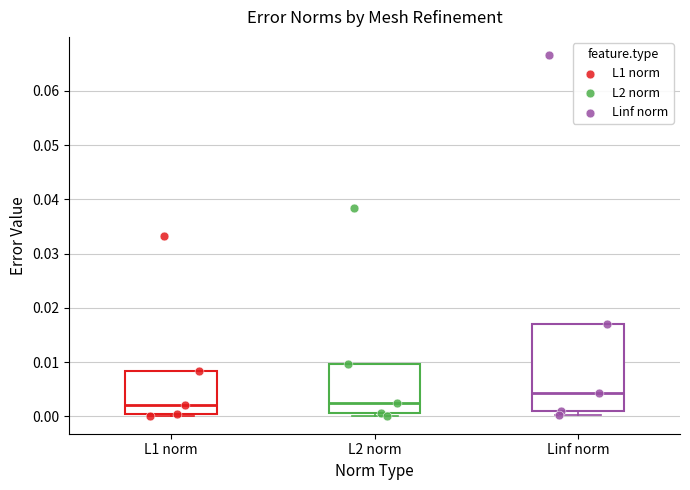

Reading left to right, transcribe this box plot: for each box, give where its median line is, the range the box spans, and where its two whiskers end, as read against the y-axis. The values are not printed on the chart, so give them approximately, as read against the axis.

L1 norm: median 0.002, box 0.001 to 0.008, whiskers 0.000 to 0.008
L2 norm: median 0.002, box 0.001 to 0.010, whiskers 0.000 to 0.010
Linf norm: median 0.004, box 0.001 to 0.017, whiskers 0.000 to 0.017